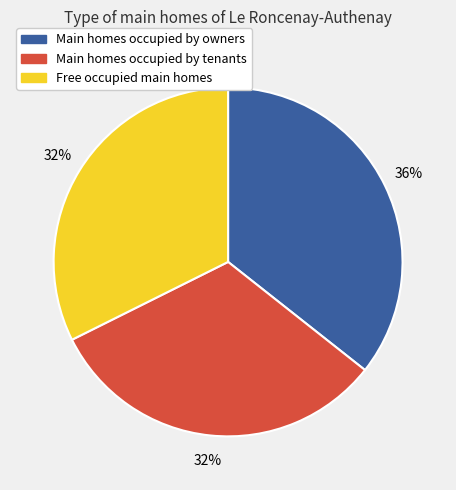

Count the number of slices in the pie.

3